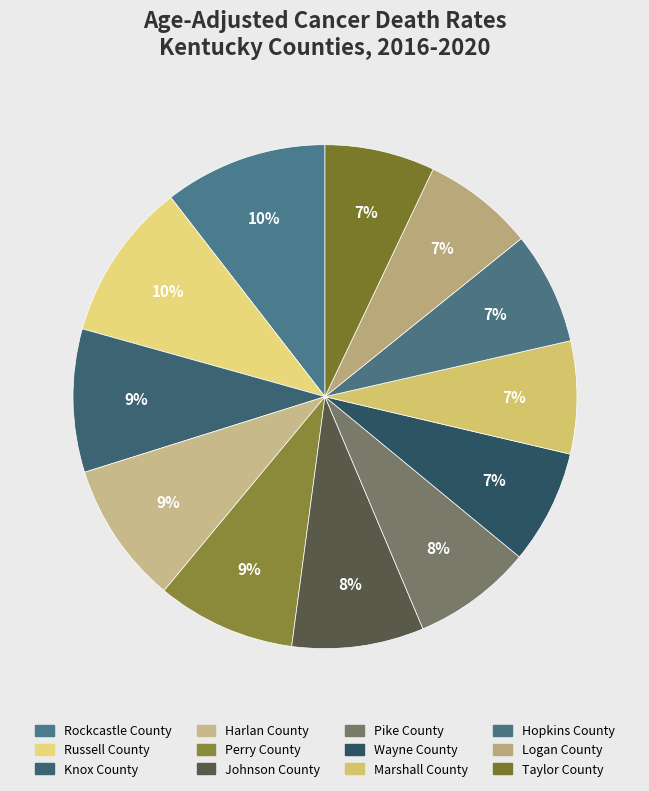

The Rockcastle County slice represents 10% of the pie. True or false?

True